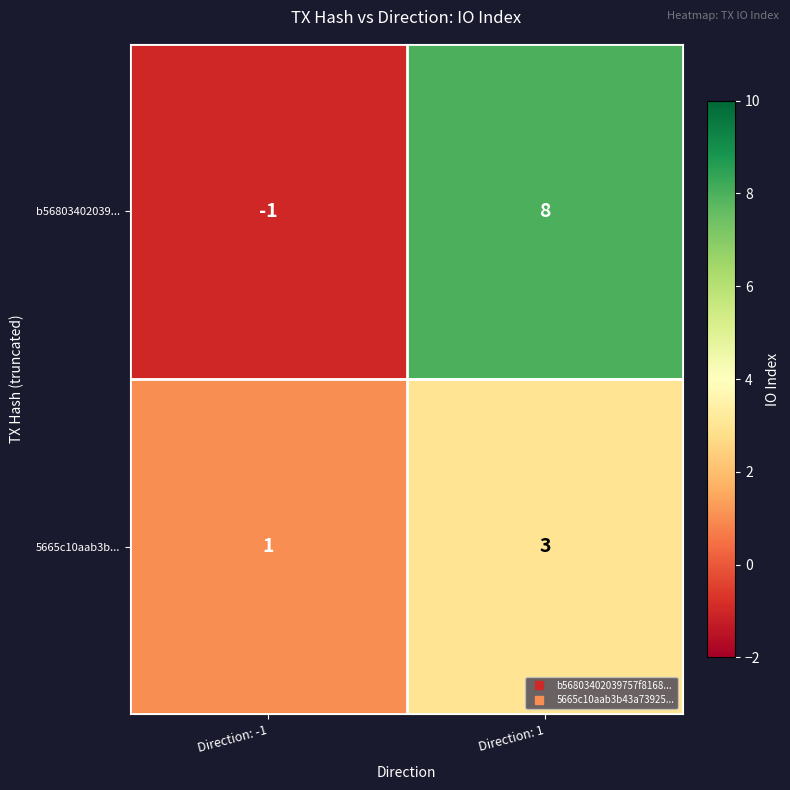

Which series has the largest total across all categories?

b56803402039...